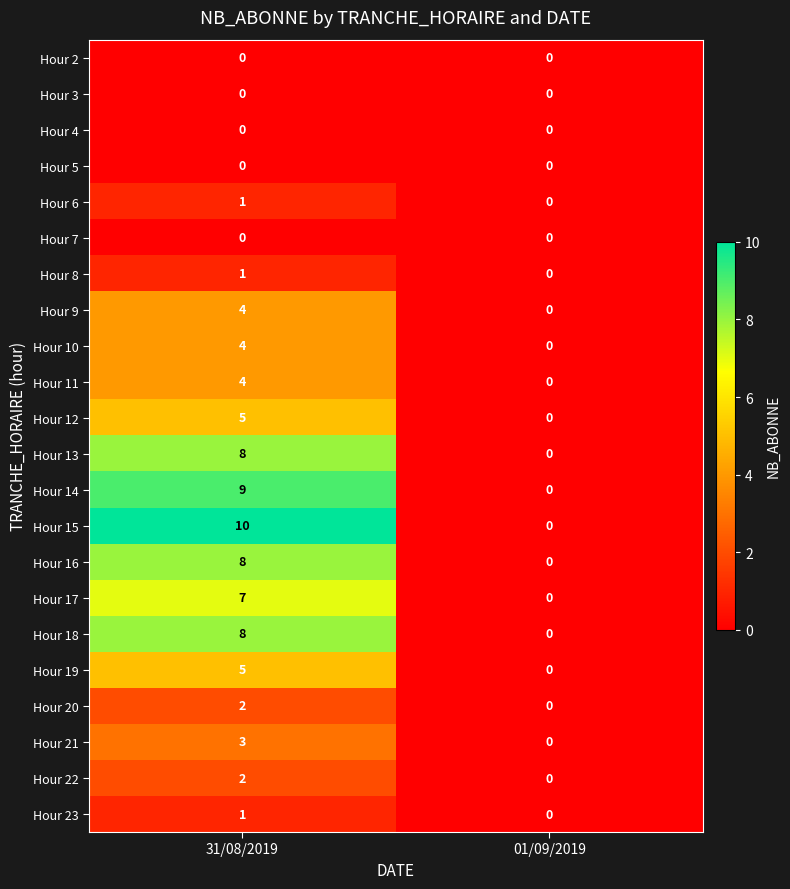

How many categories are shown in the chart?

2